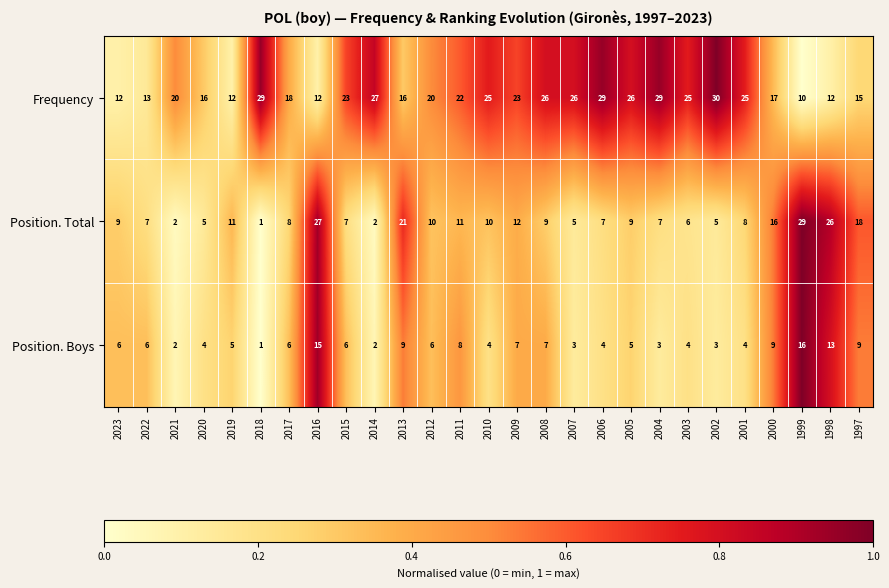

Which category has the lowest value in the Position. Boys series?

2018